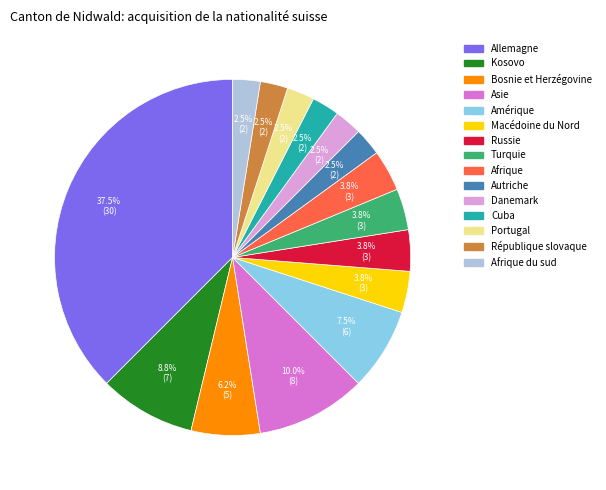

Does any single category account for the majority?

No